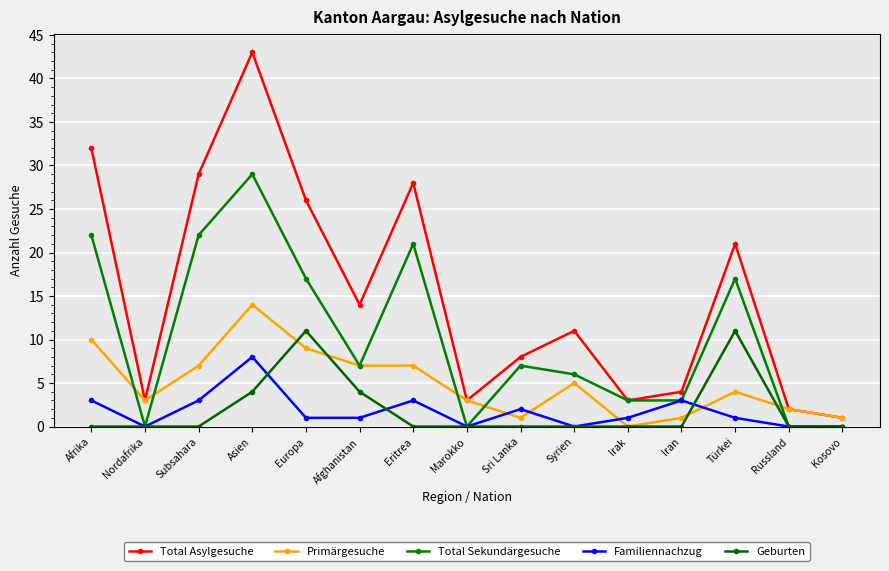

At which category does Geburten reach its first local peak?

Europa